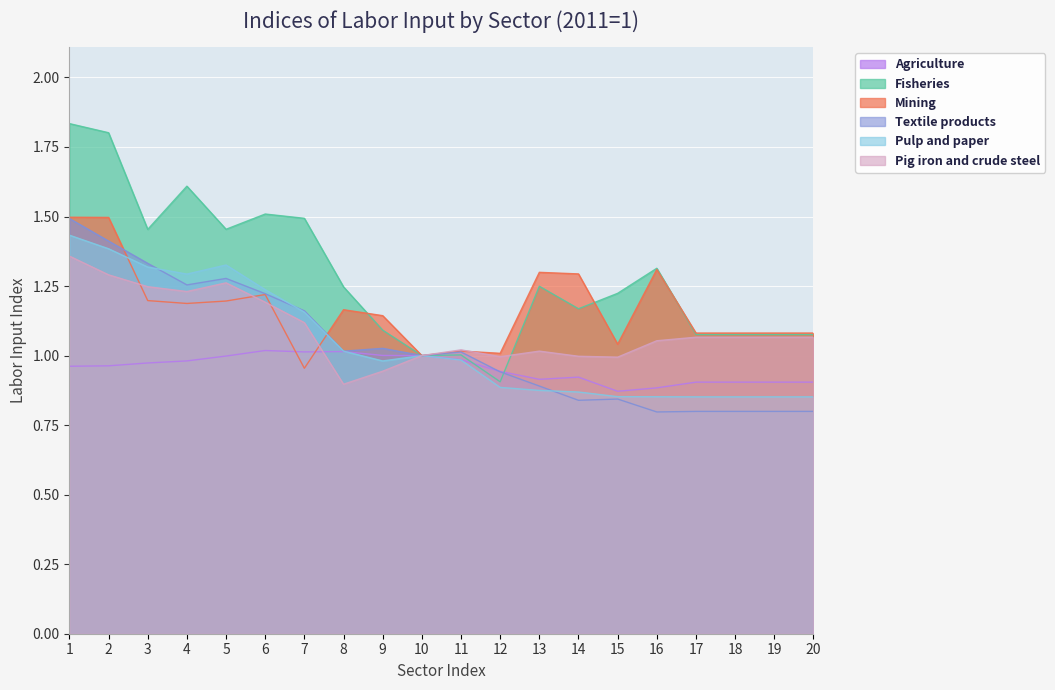

True or false: Pulp and paper and Agriculture cross at least once.

True